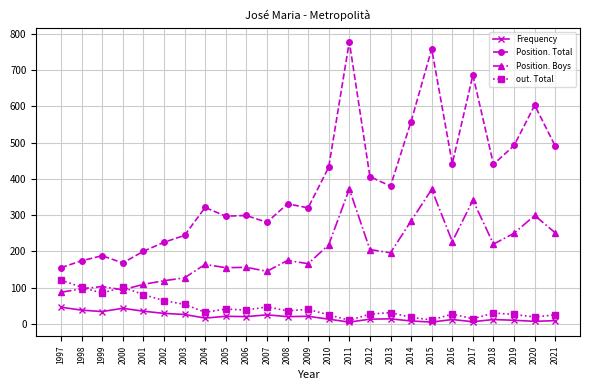

Which series changed the most between 2018 and 2019?

Position. Total